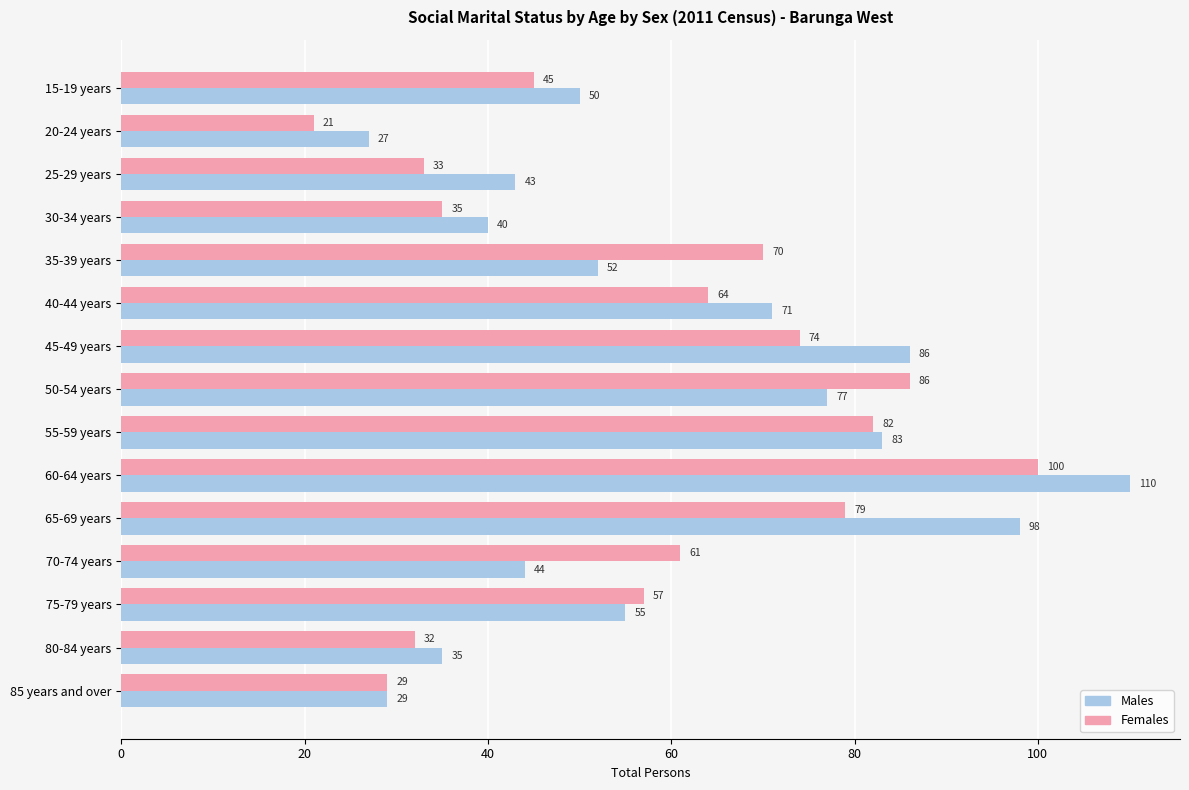

At which category is the sum across all series the highest?

60-64 years